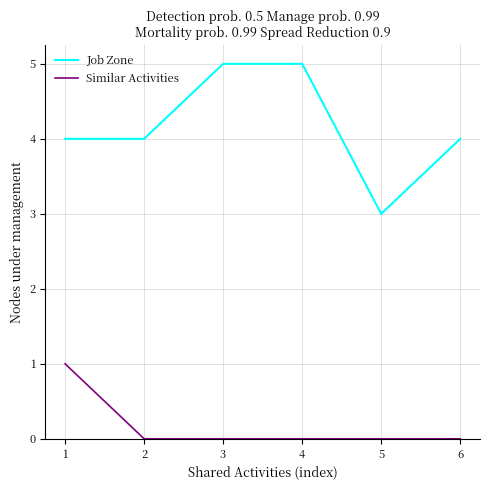

True or false: Job Zone and Similar Activities cross at least once.

False